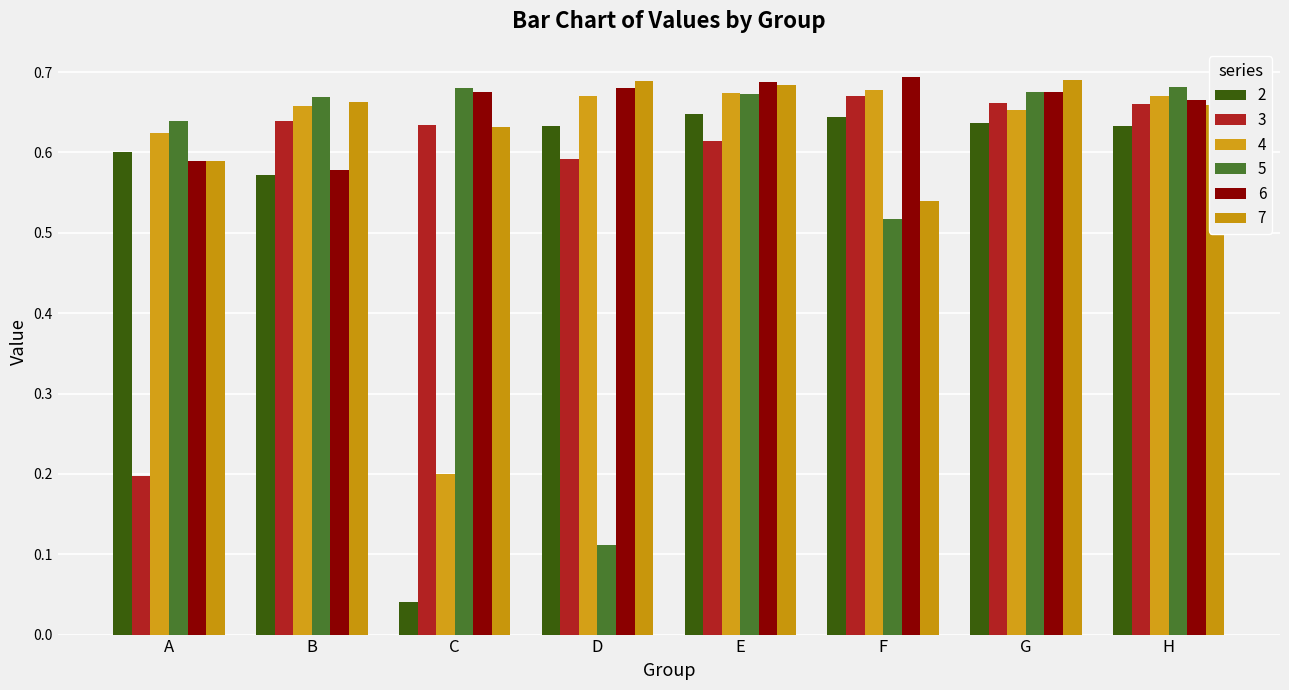

What is the difference between the second highest and second lowest values in the 5 series?

0.2